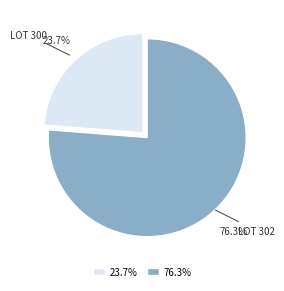

Does any single category account for the majority?

Yes